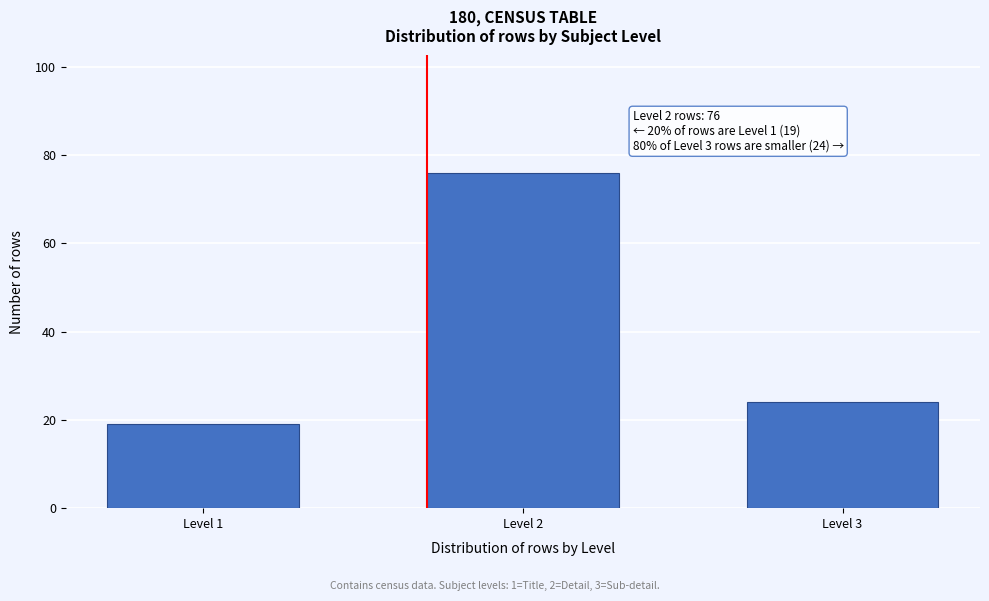

Reading left to right, what are all the values shown in this chart?

Level 1=19	Level 2=76	Level 3=24